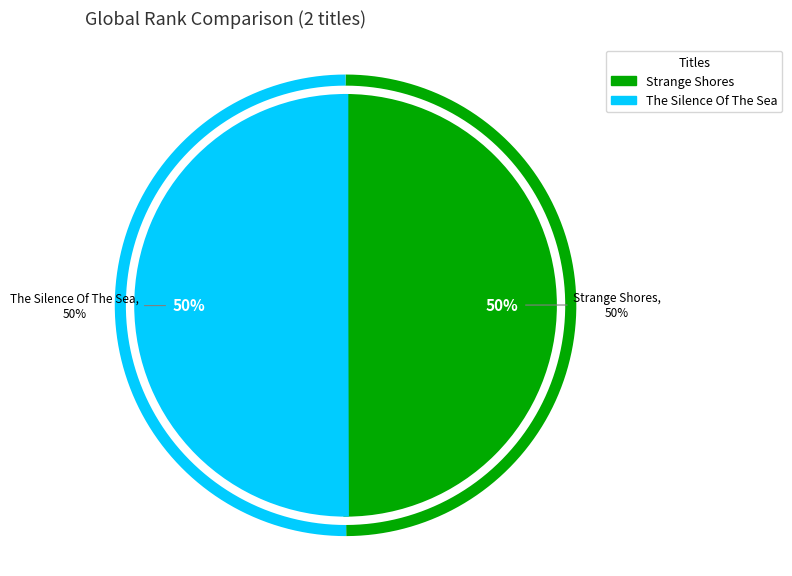

Which slice represents more than half of the pie?

The Silence Of The Sea